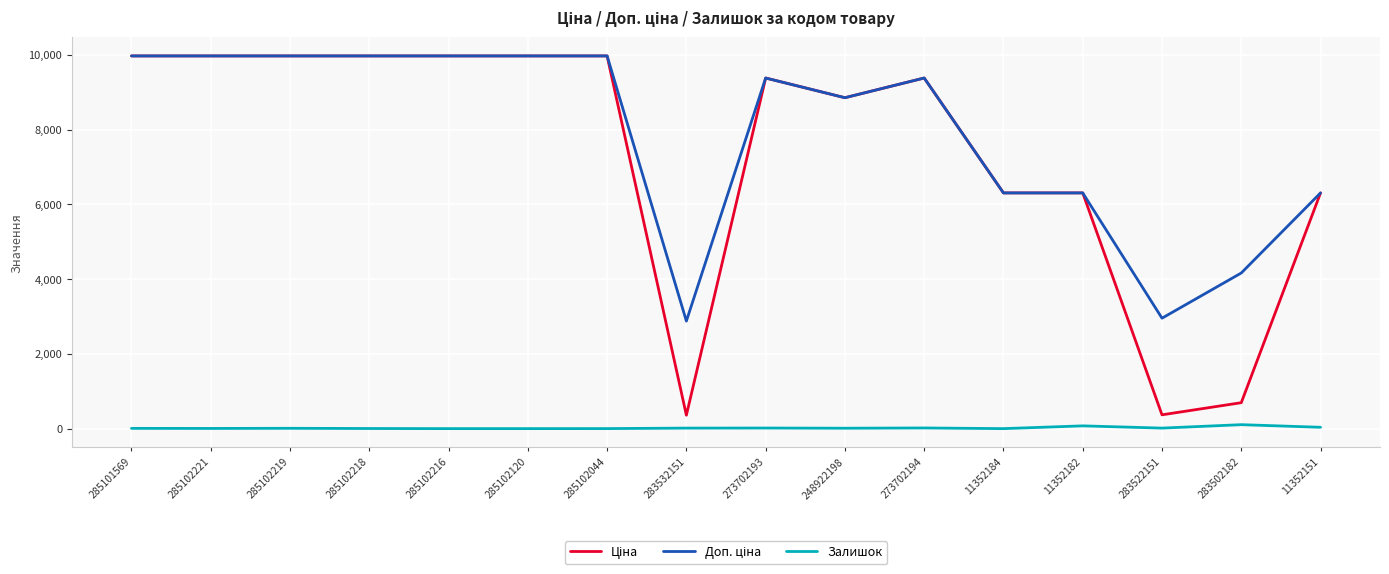

How many distinct data groups are displayed?

3